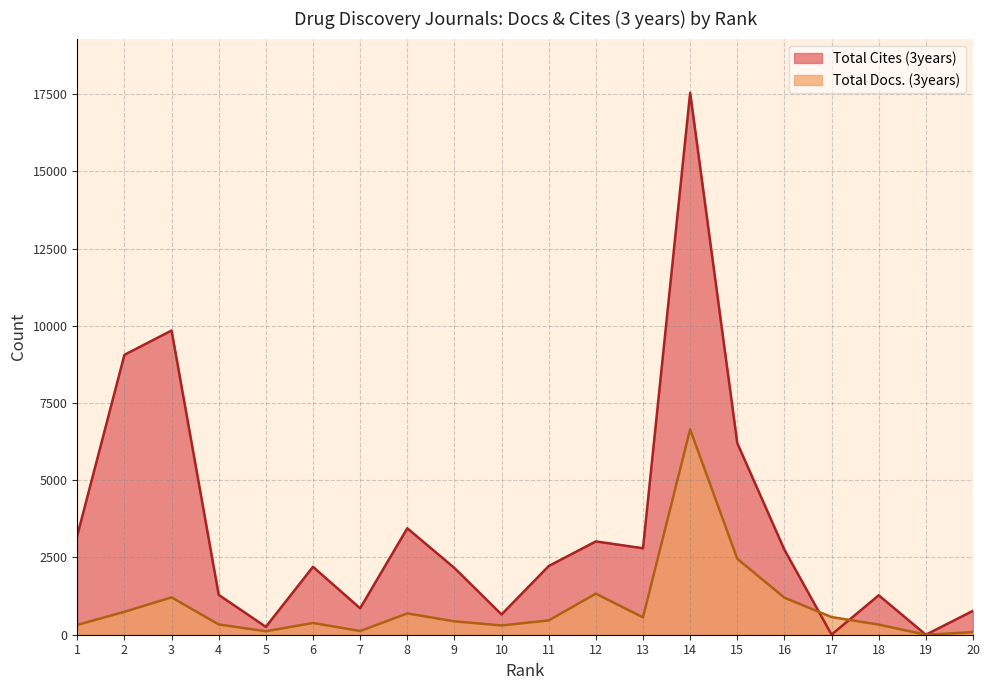

In Total Docs. (3years), how many points are higher than both neighbors (excluding endpoints)?

5